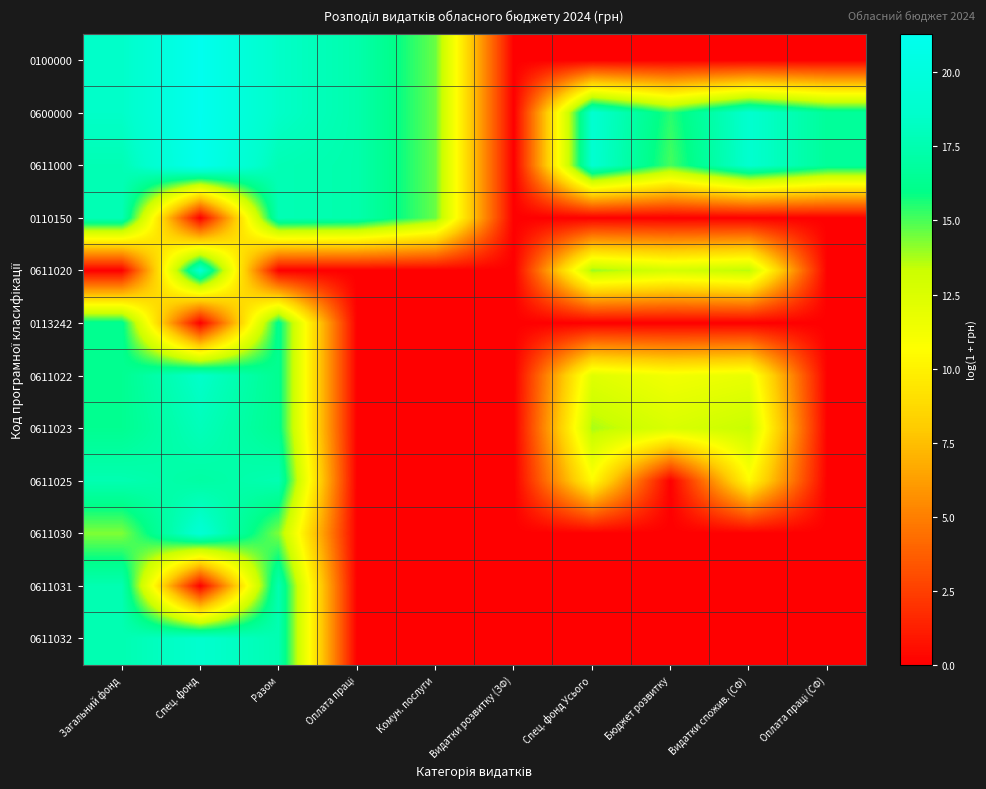

Rank the series by their maximum value, from highest to lowest.

0100000, 0600000, 0611000, 0611030, 0611020, 0611032, 0611022, 0611023, 0110150, 0611025, 0611031, 0113242